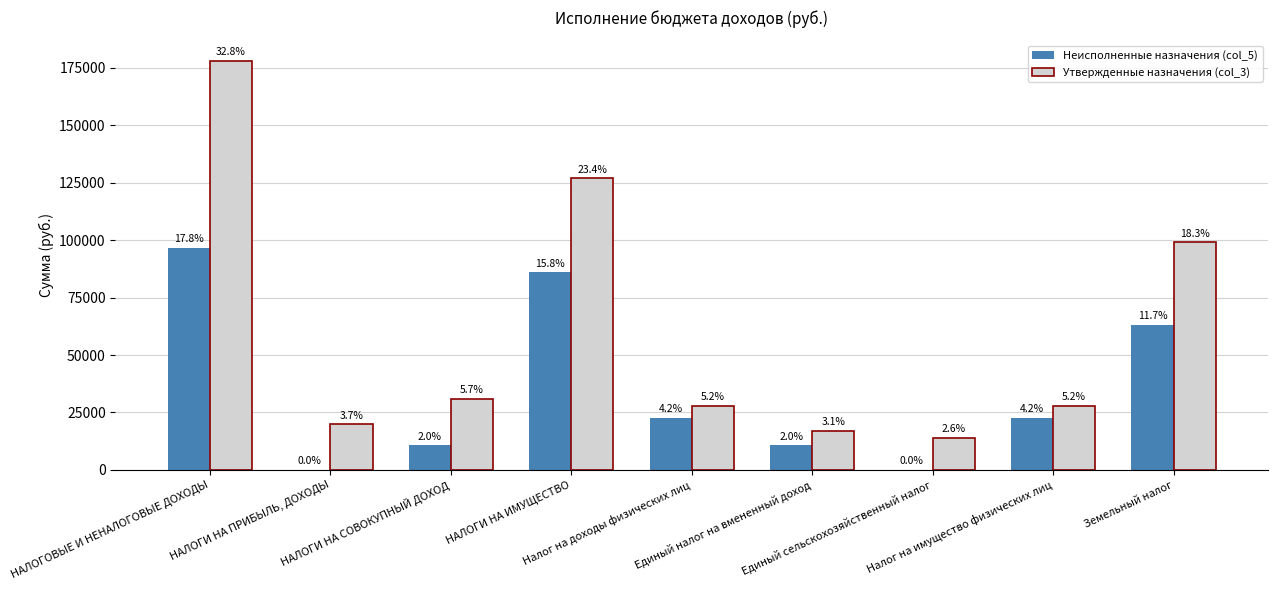

List the series in order of their peak value, highest first.

Утвержденные назначения (col_3), Неисполненные назначения (col_5)